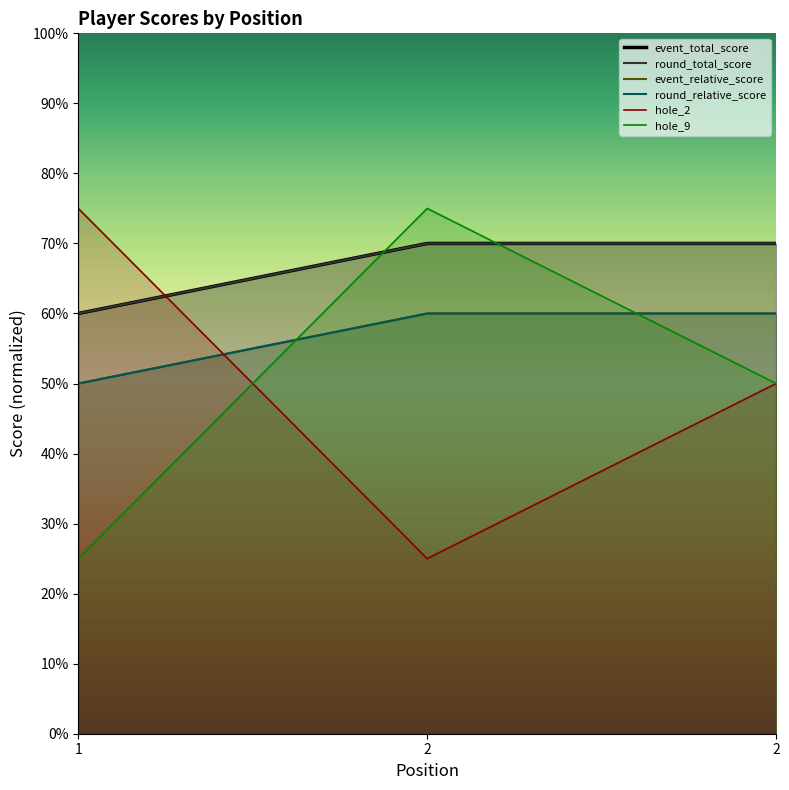

The hole_9 series shows 128 at 2. True or false?

False